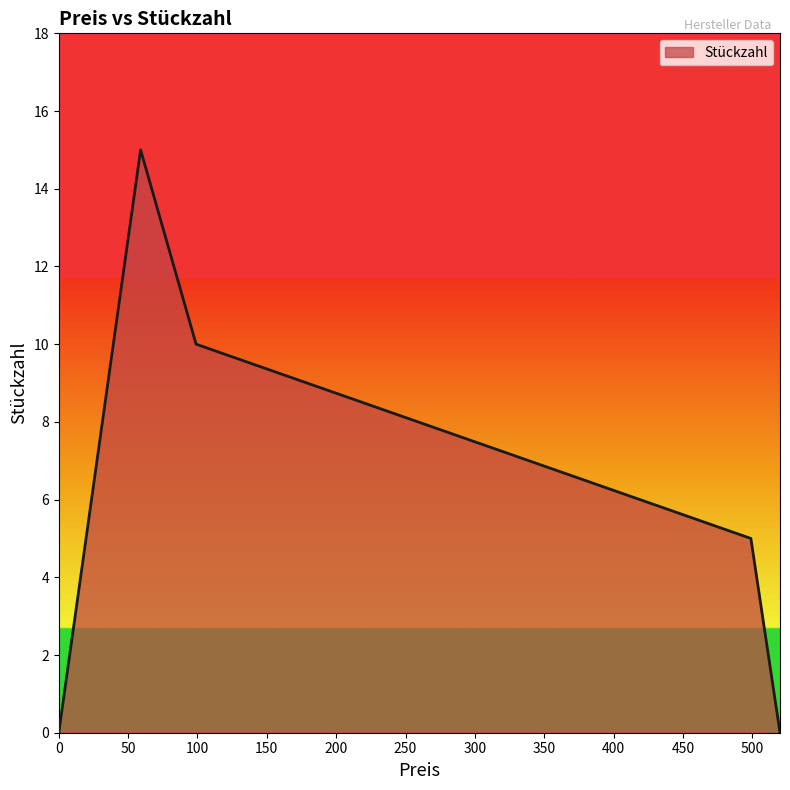

What is the ratio of the value at 99 to the value at 499?

2.0